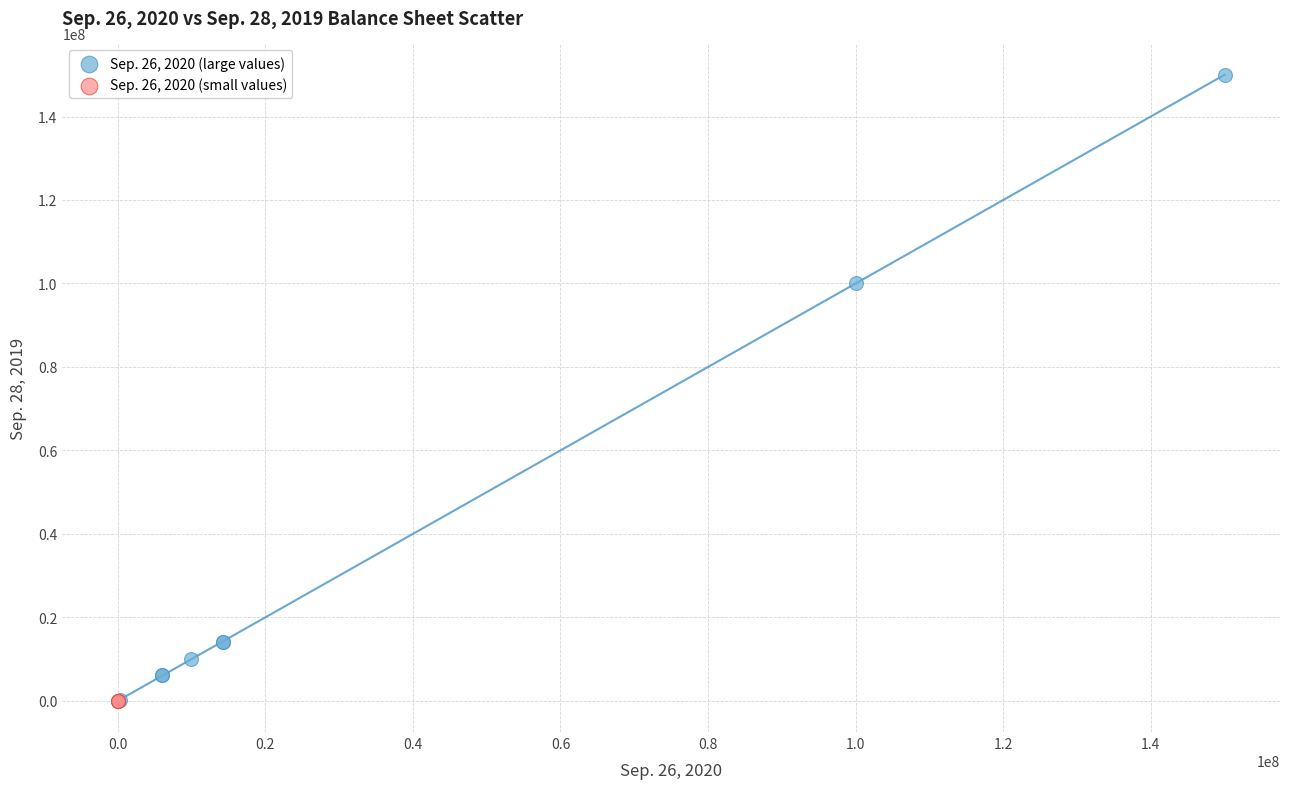

Which series has the widest spread of Y values?

Sep. 26, 2020 (large values)